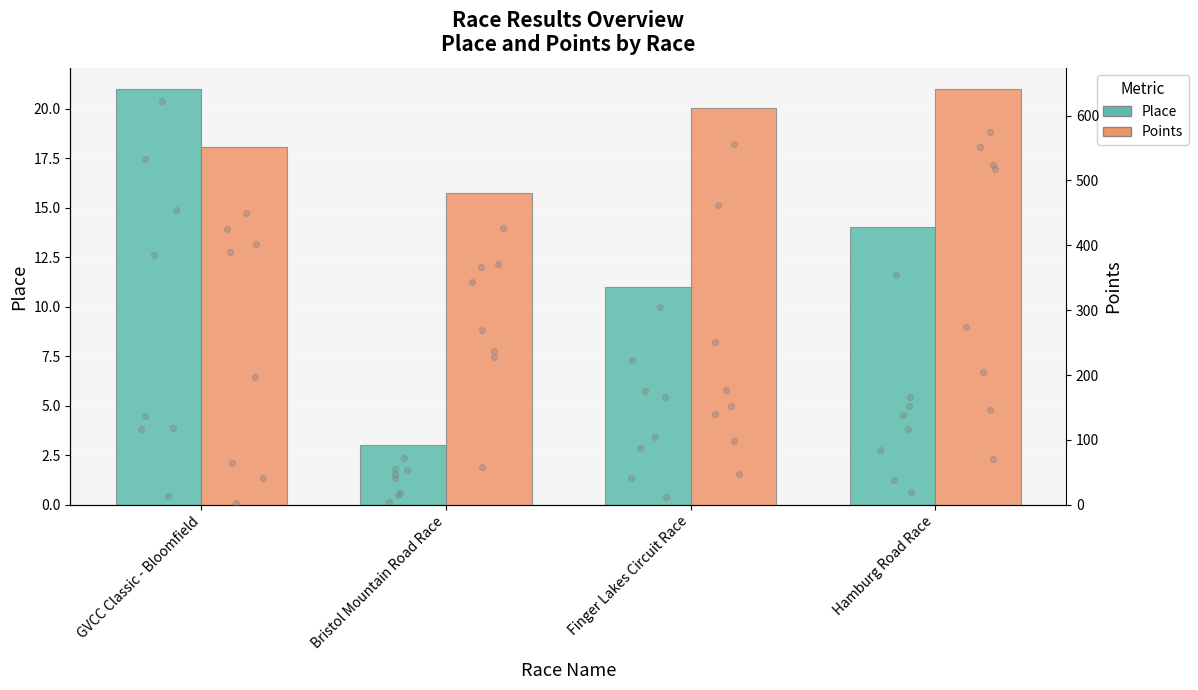

Which series has the largest total across all categories?

Points